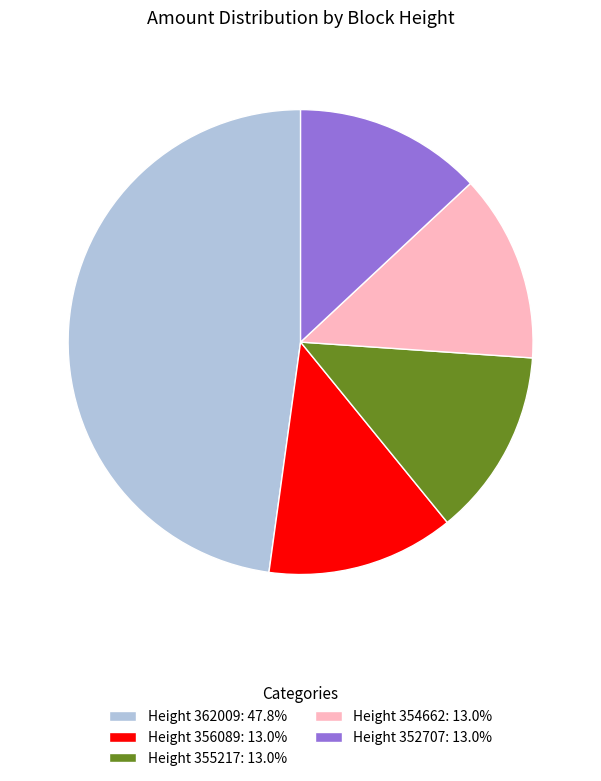

What is the ratio of the value at Height 362009: 47.8% to the value at Height 352707: 13.0%?

3.7